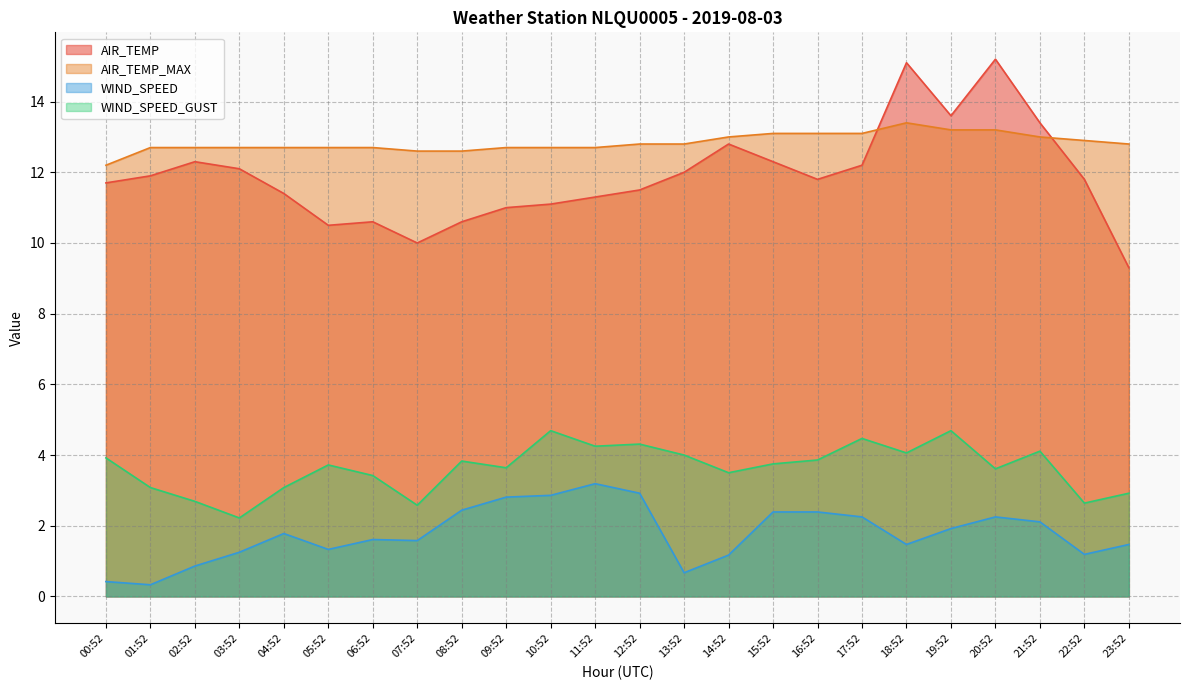

True or false: WIND_SPEED_GUST has more than 0 interior local peaks.

True